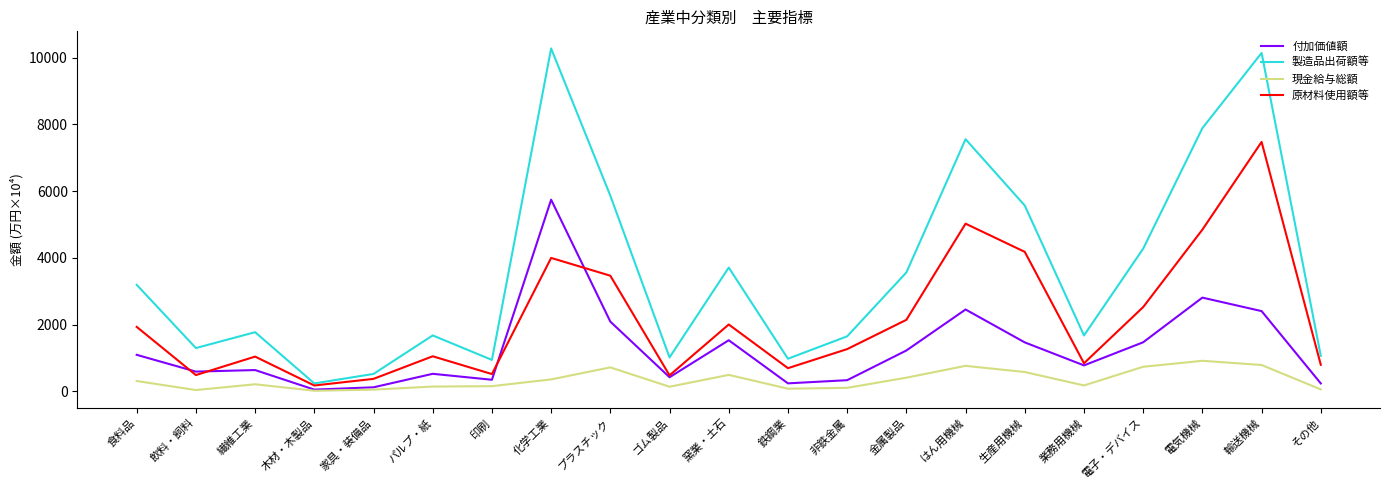

Which series has the widest spread of values?

製造品出荷額等